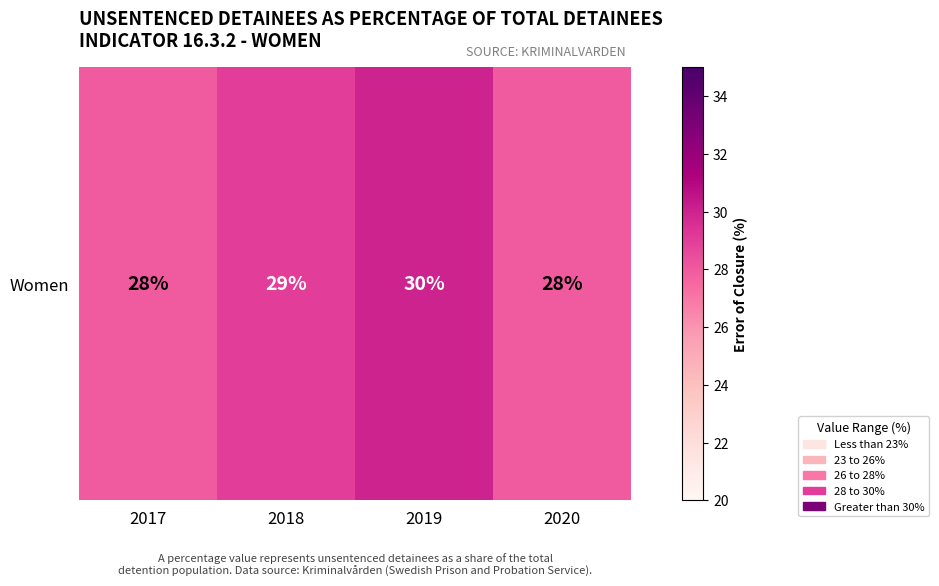

Which category has the lowest value across all series?

2017